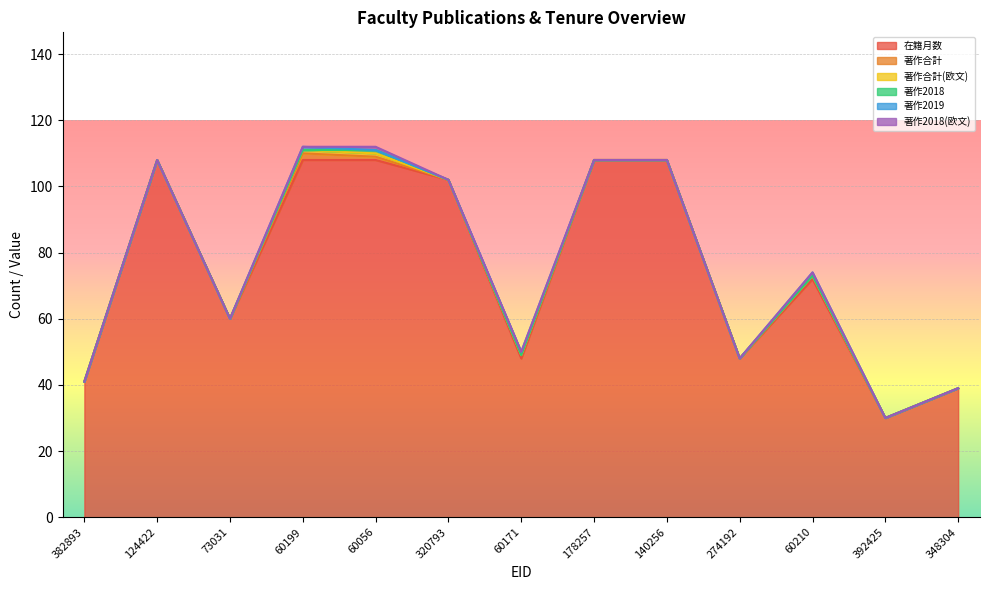

What is the spread (max minus min) of values at 124422?

108